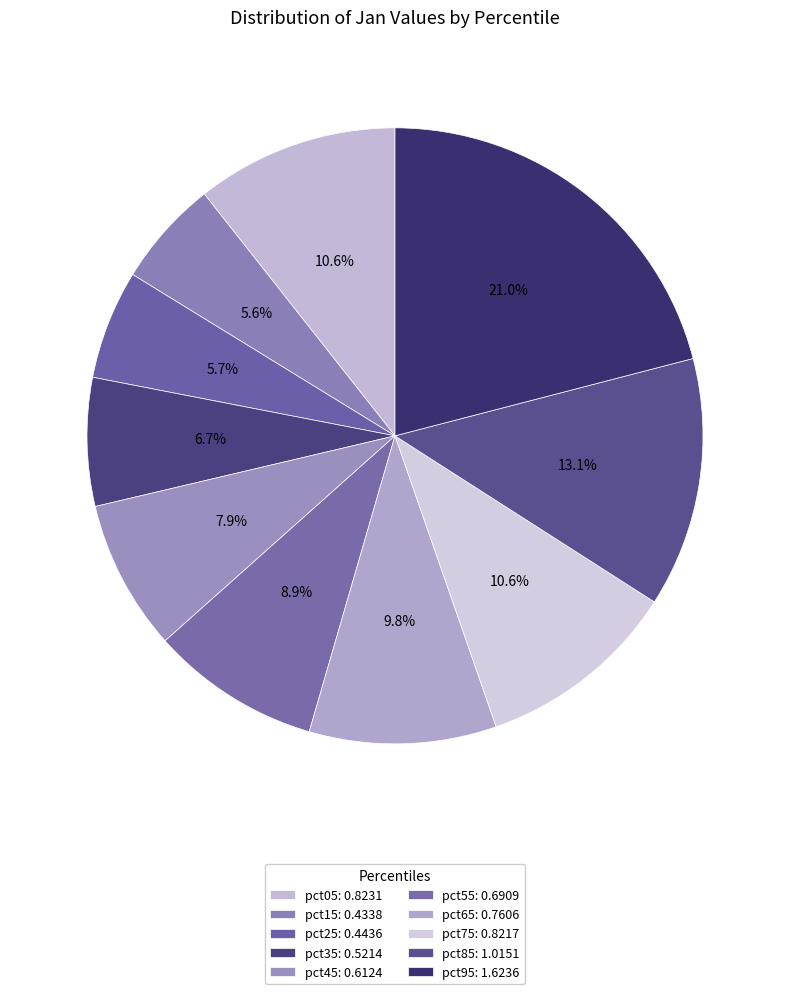

Is it true that pct65 is 10% of the pie?

True